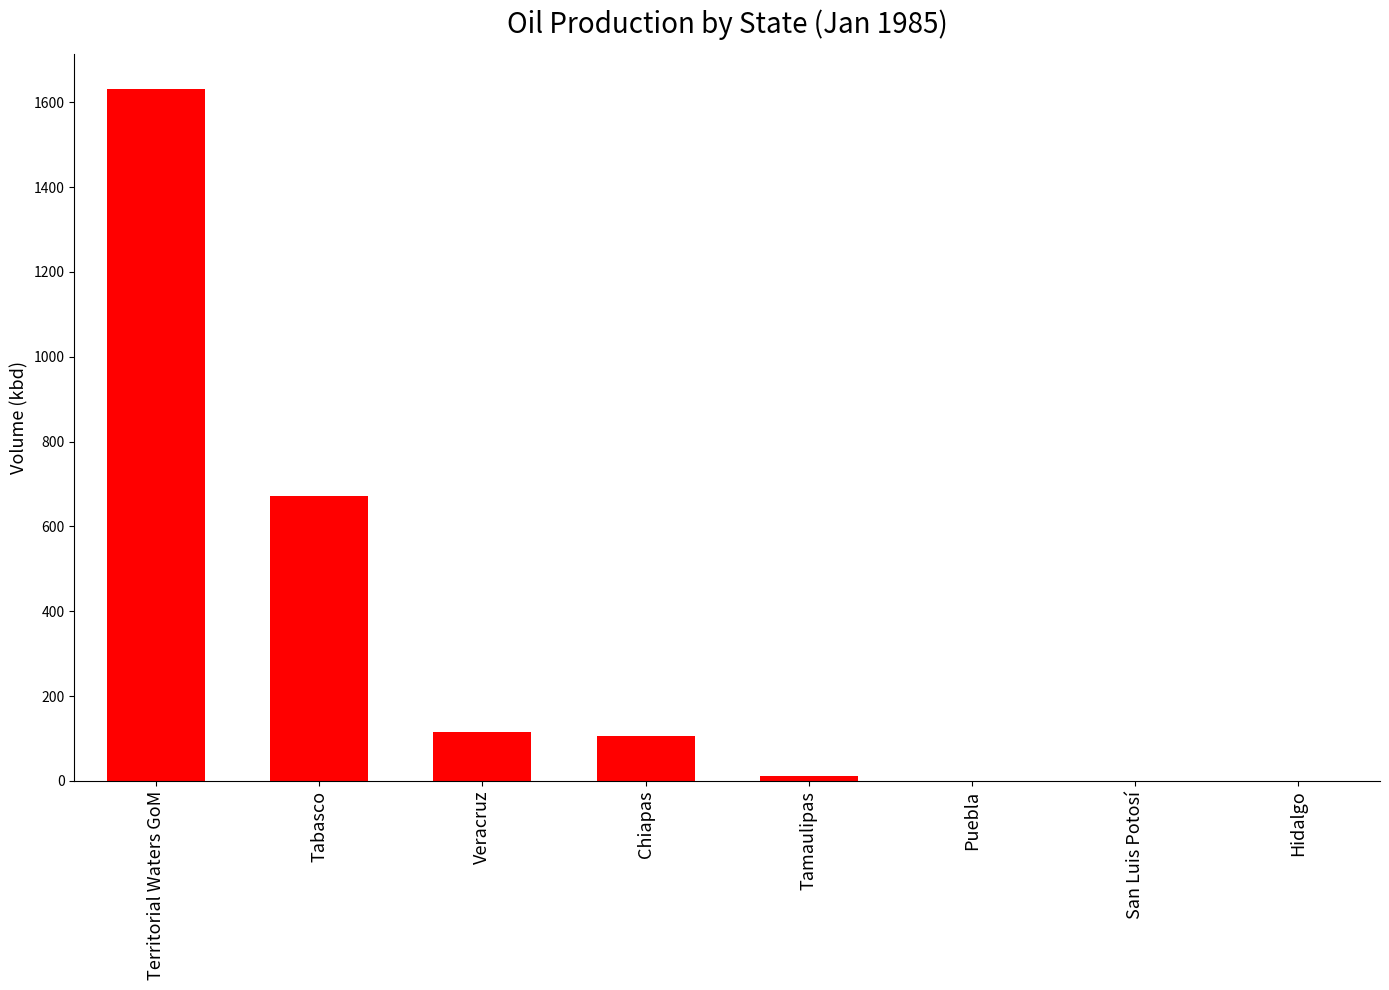

True or false: the data shows -1076.0 at Hidalgo.

False